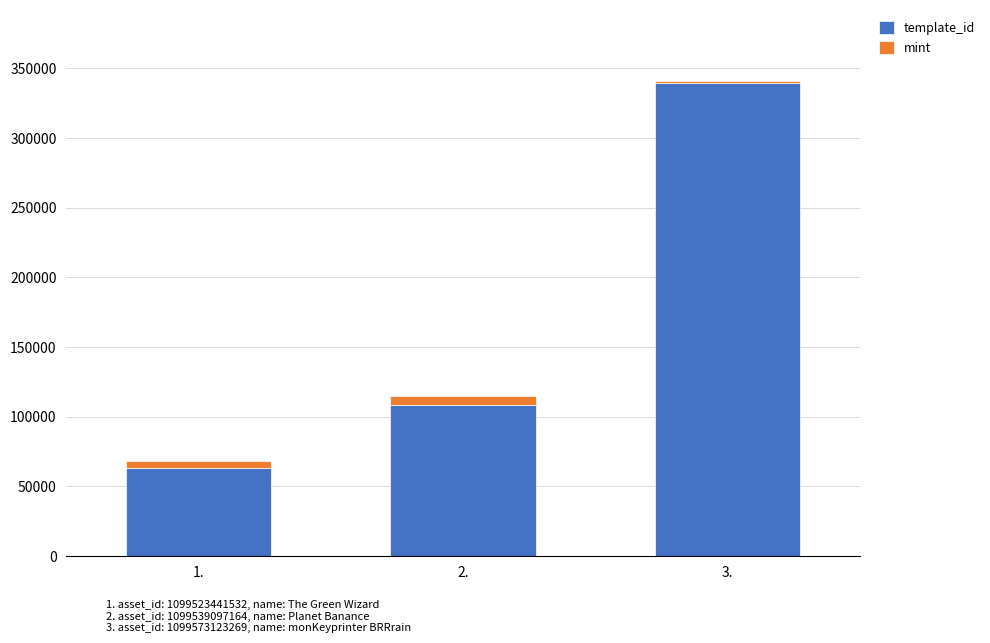

How many data points in template_id are less than 108484?

1